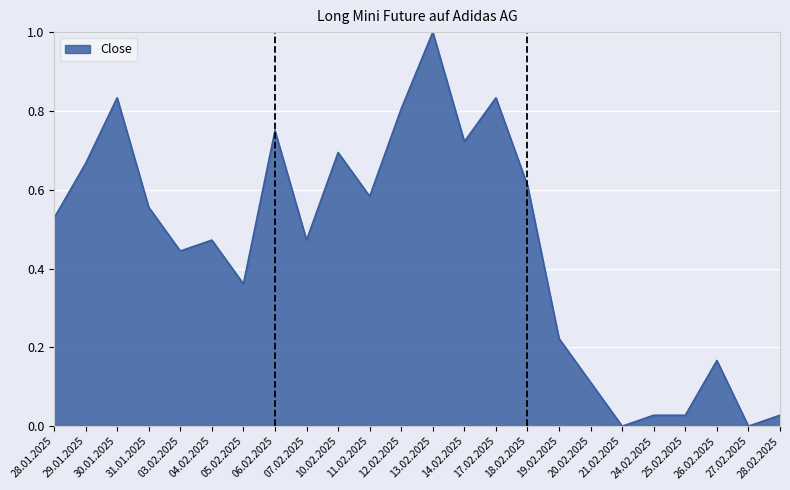

Does the chart display data point markers on the line(s)?

No